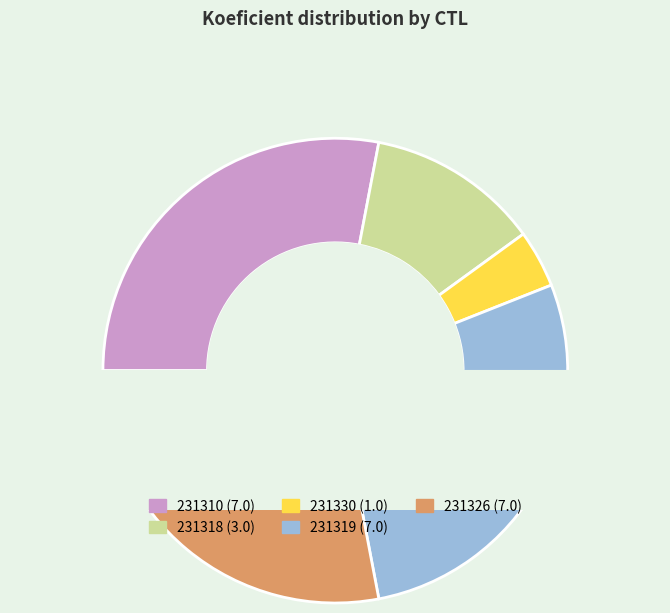

Between 231319 and 231310, which is larger?

231319